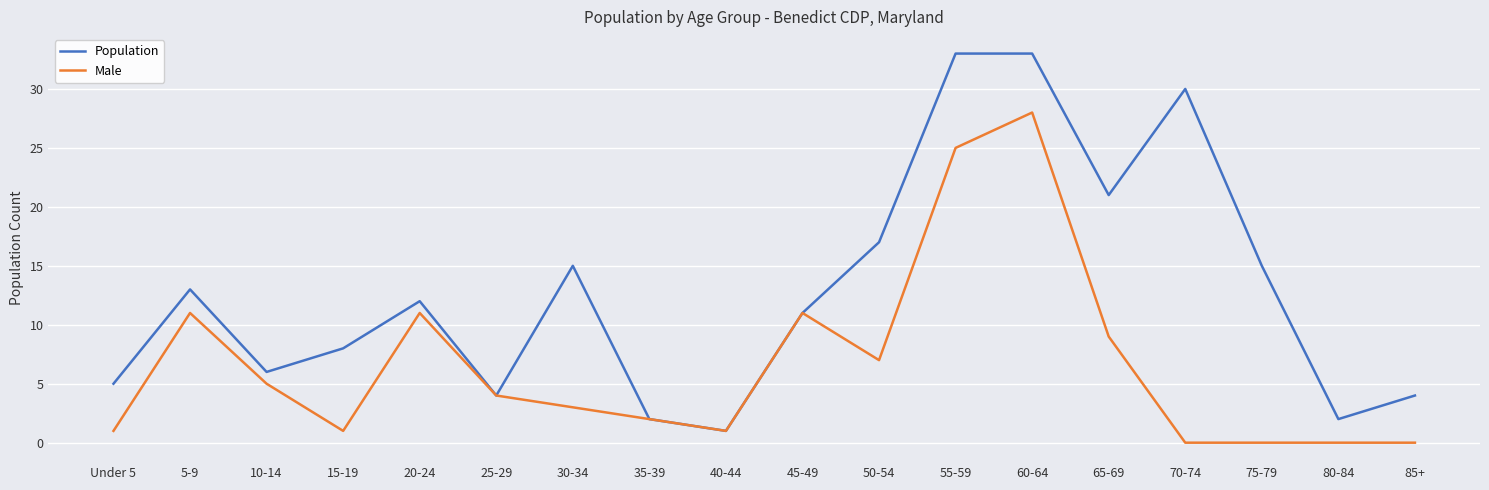

How many distinct data groups are displayed?

2